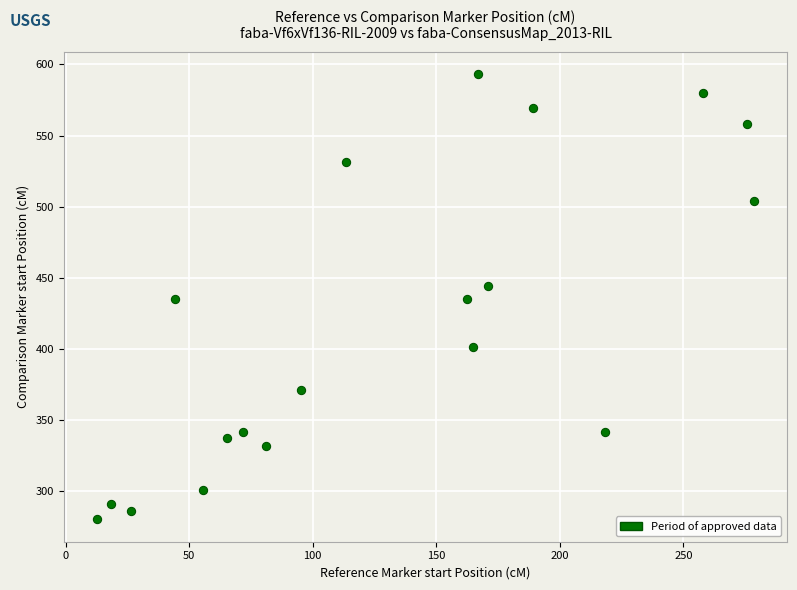

What is the range of X values (max minus min)?

265.9